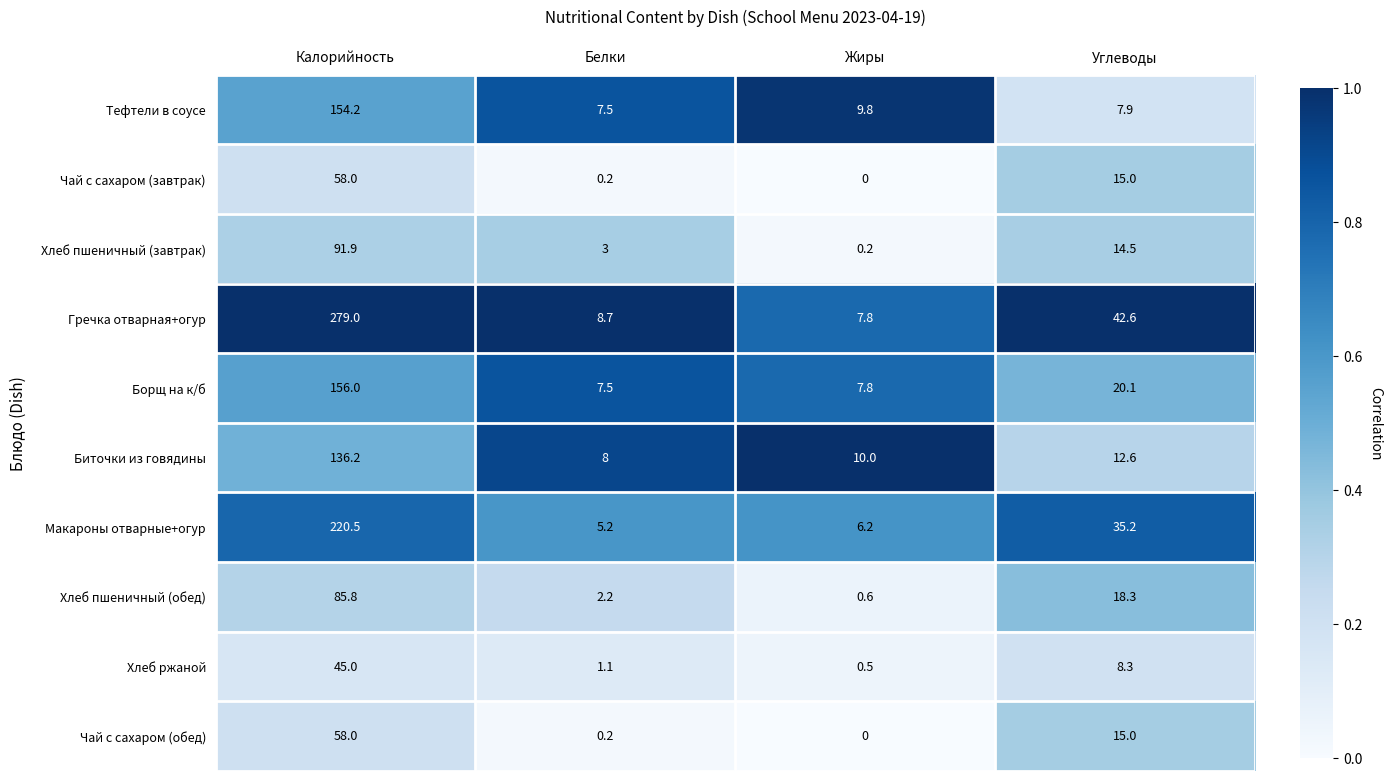

Which series changed the most between Белки and Жиры?

Хлеб пшеничный (завтрак)